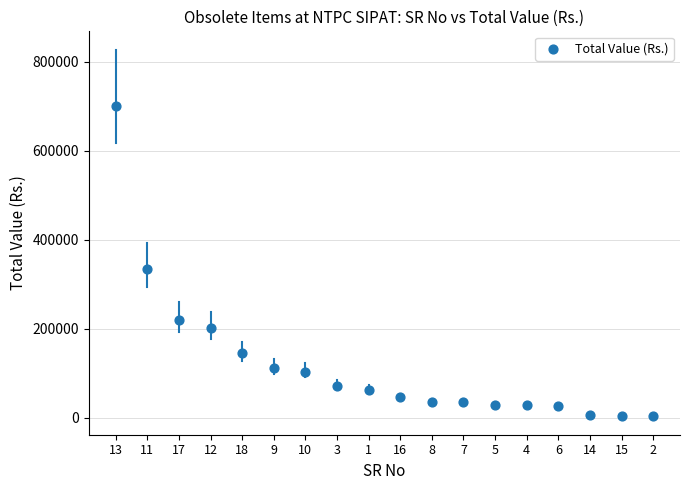

What Y value in the scatter plot is closest to 351908?

333290.8